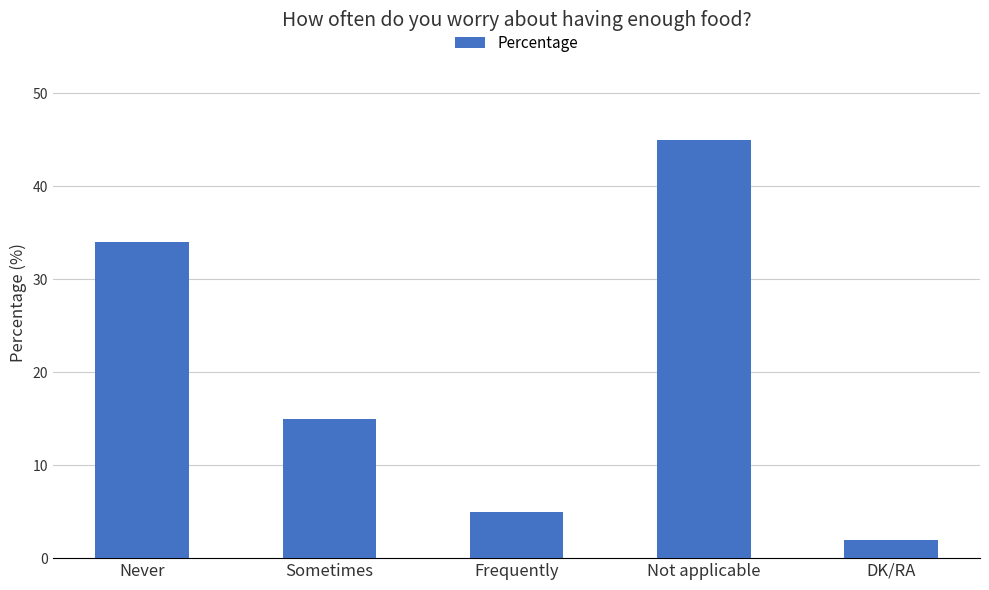

What is the ratio of the value at Sometimes to the value at Frequently?

3.0